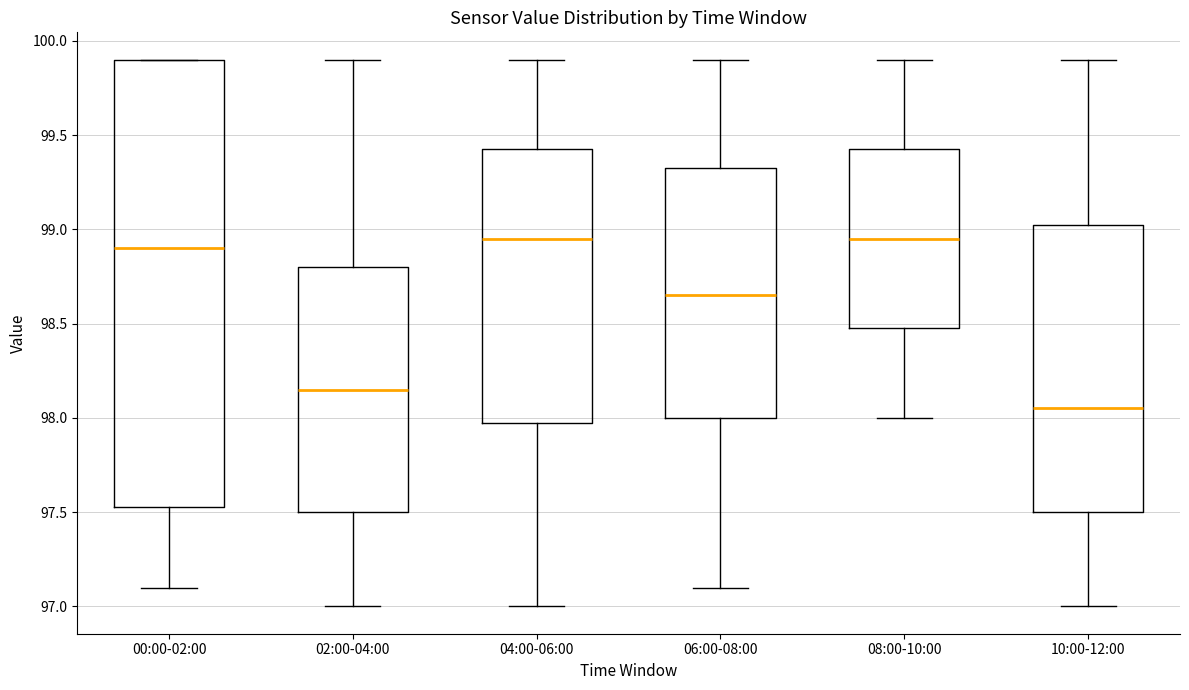

Where does the upper whisker of the box for 04:00-06:00 end on the y-axis? The values are not printed on the chart, so give them approximately, as read against the axis.

99.90